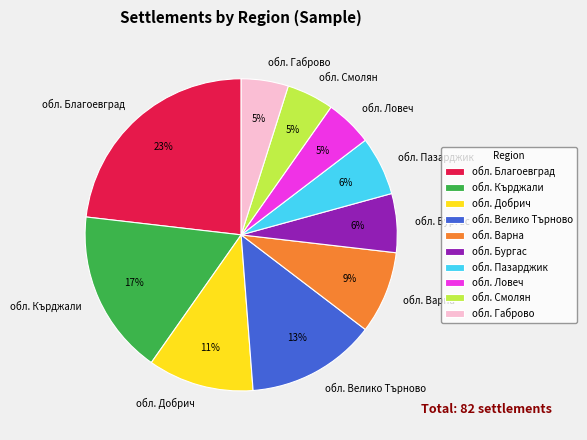

To the nearest percent, what is the combined percentage of обл. Варна and обл. Бургас?

15%